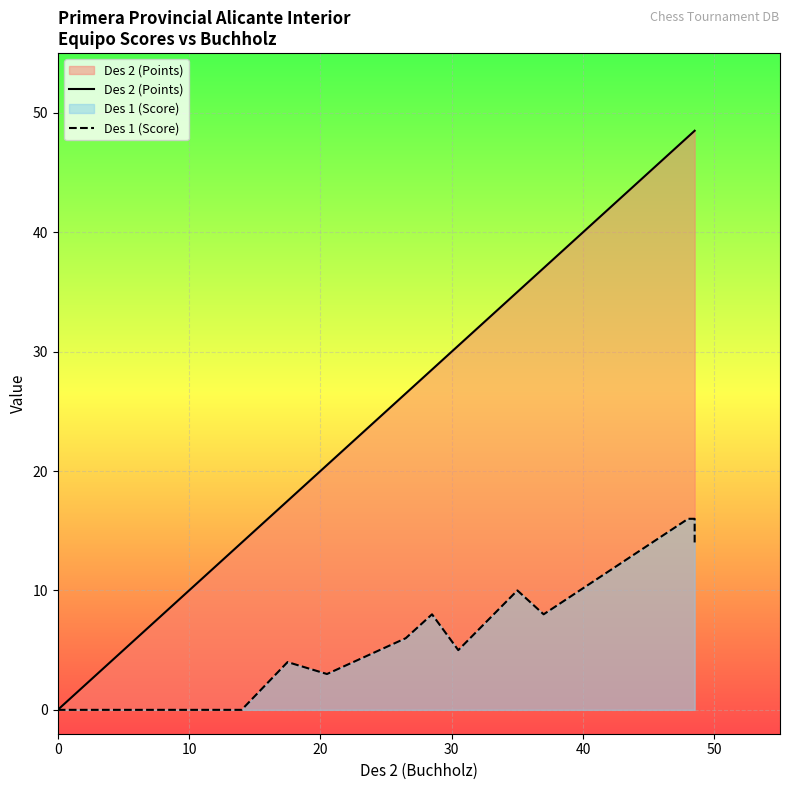

True or false: Des 1 (Score) and Des 2 (Points) intersect in this chart.

False